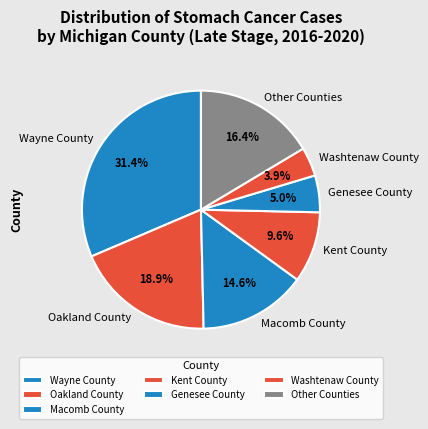

How many slices are in this pie chart?

7